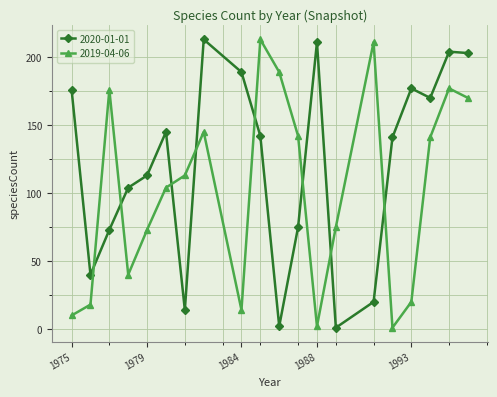

At how many categories does at least one series exceed 23?

20